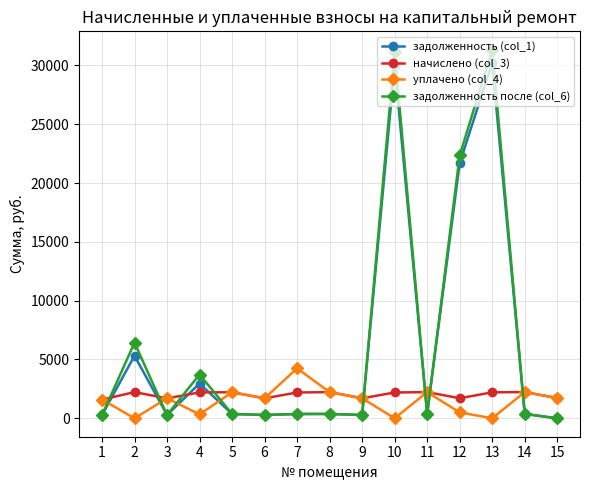

What is the highest value of the задолженность (col_1) series?

30232.1